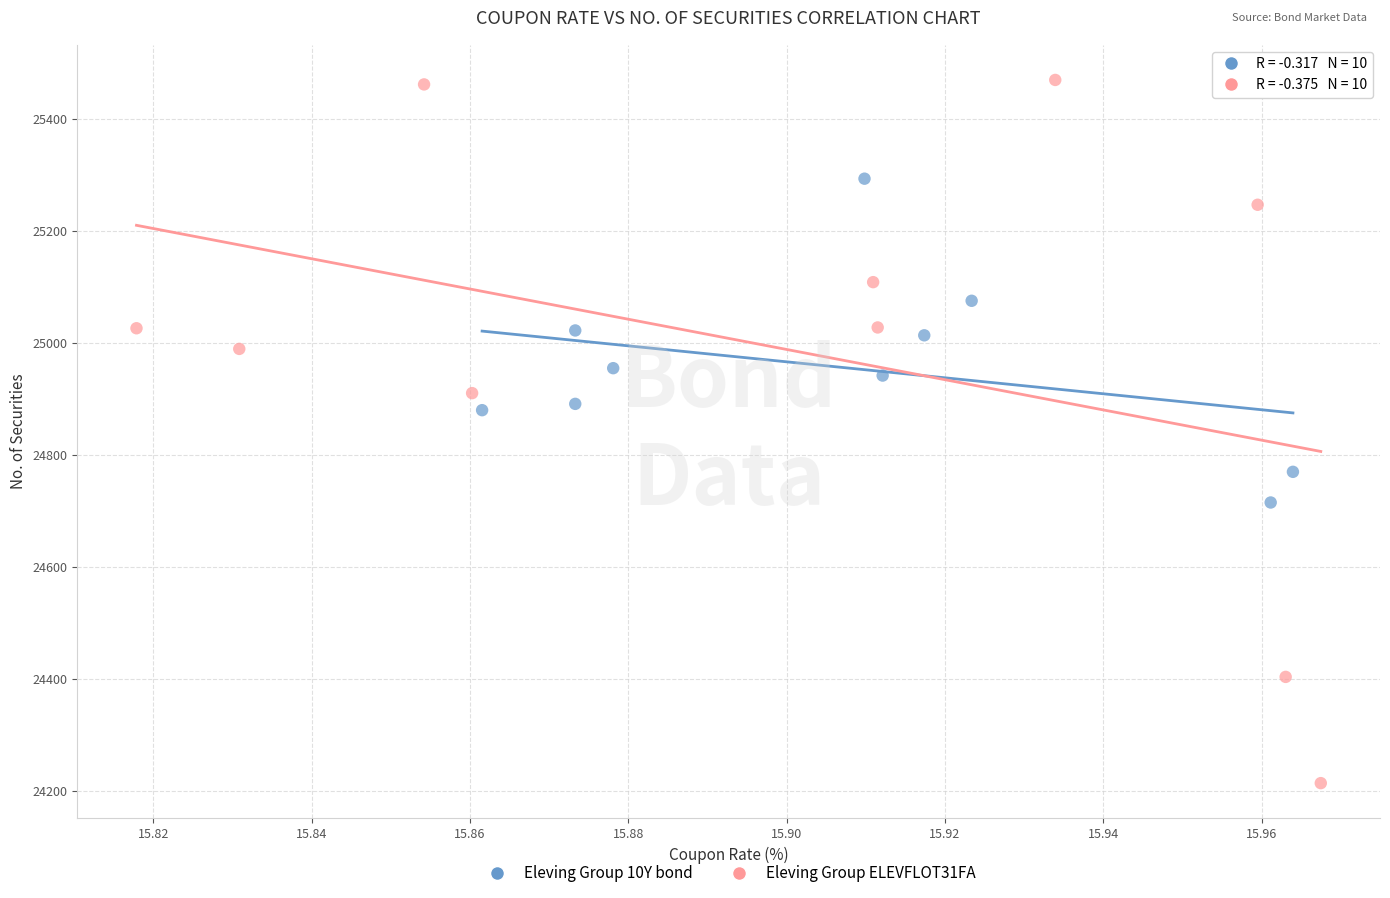

What are all the series names shown in the legend?

Eleving Group 10Y bond, Eleving Group ELEVFLOT31FA